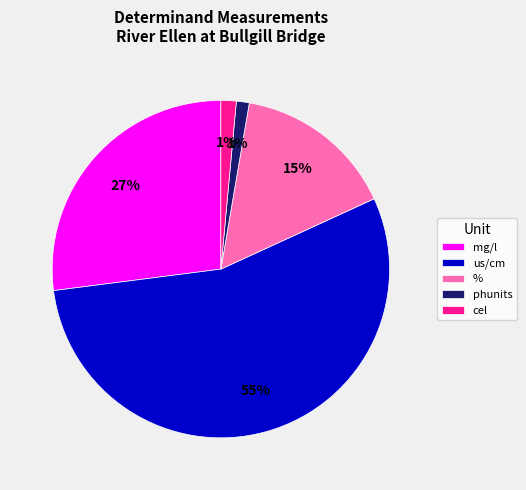

To the nearest percent, what portion does cel represent?

1%